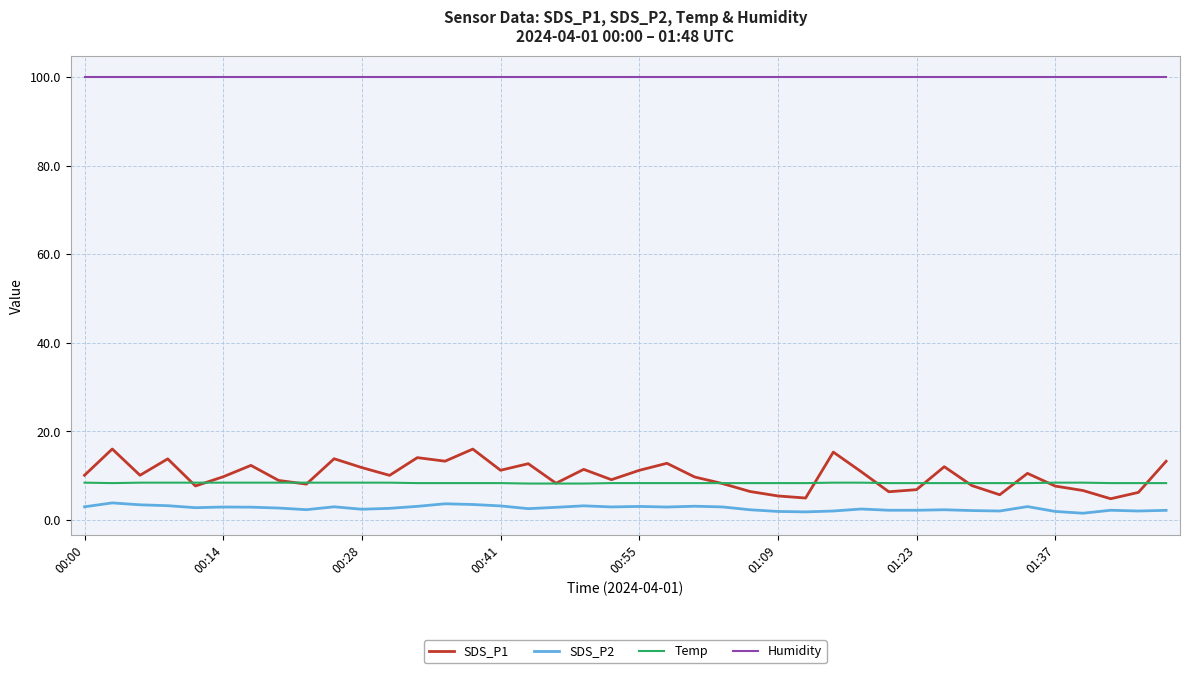

How many lines are shown in the chart?

4